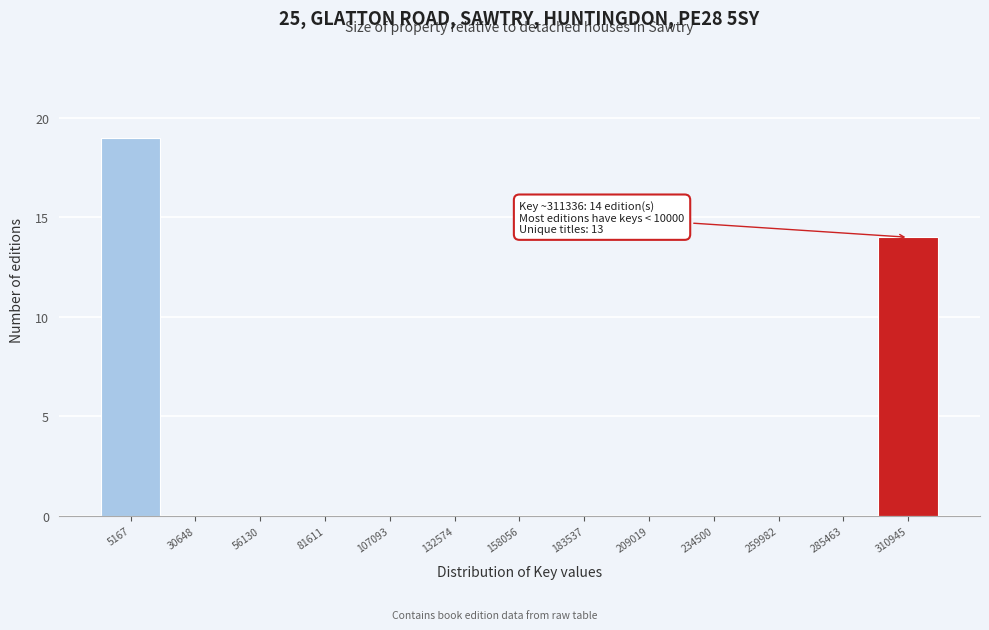

Reading left to right, list all the values displayed in this chart.

5167=19	30648=0	56130=0	81611=0	107093=0	132574=0	158056=0	183537=0	209019=0	234500=0	259982=0	285463=0	310945=14